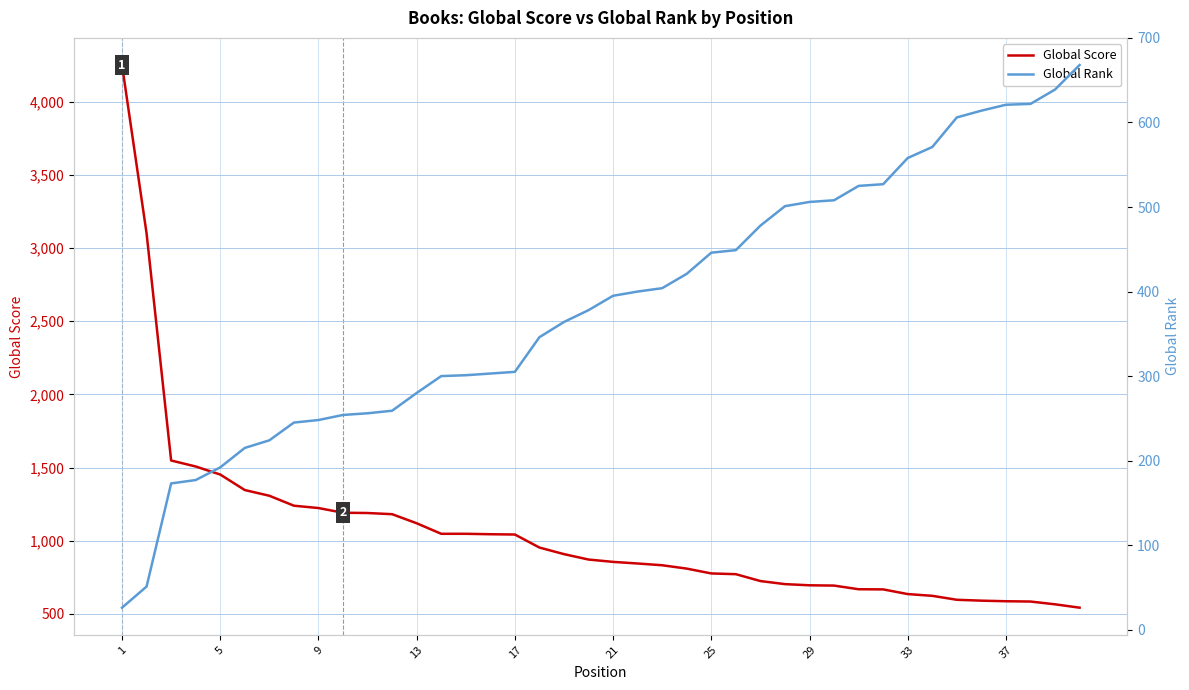

How many distinct data groups are displayed?

2